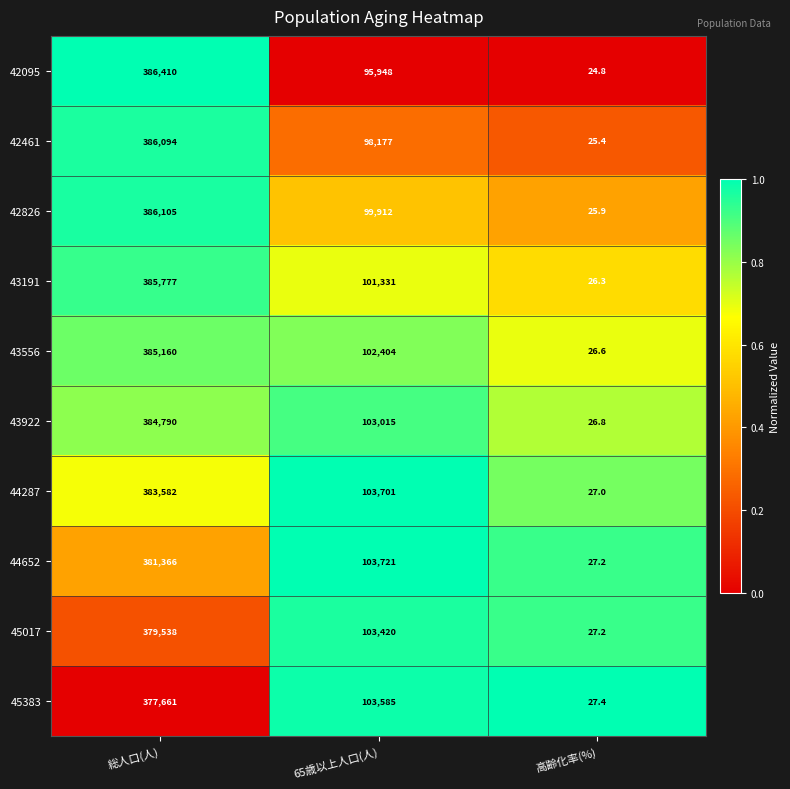

What is the difference between the maximum and minimum values in the 42095 series?

386385.2